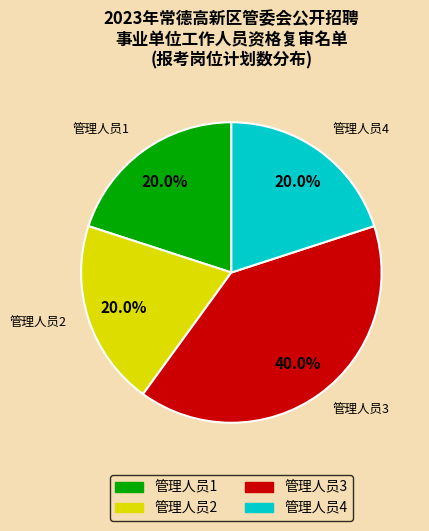

What is the largest slice in the pie chart?

管理人员3